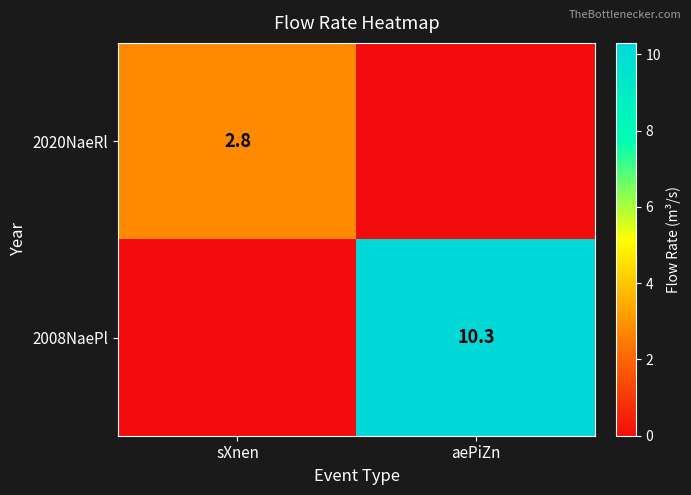

True or false: 2020NaeRl has a value of 3.7 at sXnen.

False